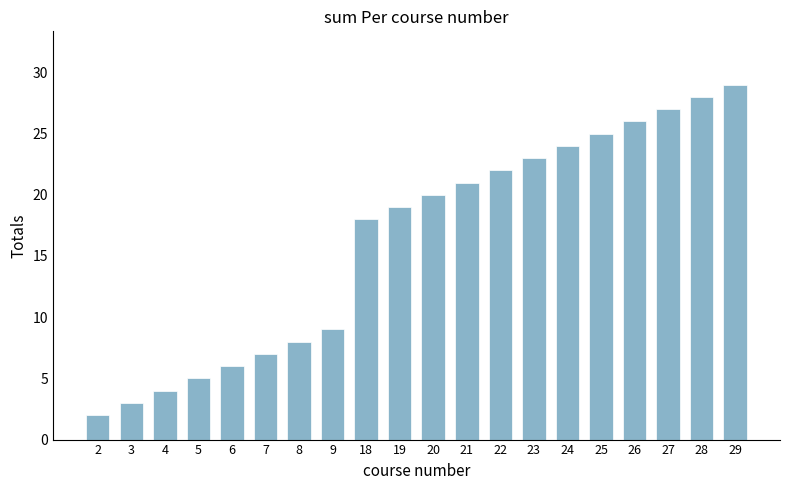

Reading left to right, list all the values displayed in this chart.

2	3	4	5	6	7	8	9	18	19	20	21	22	23	24	25	26	27	28	29